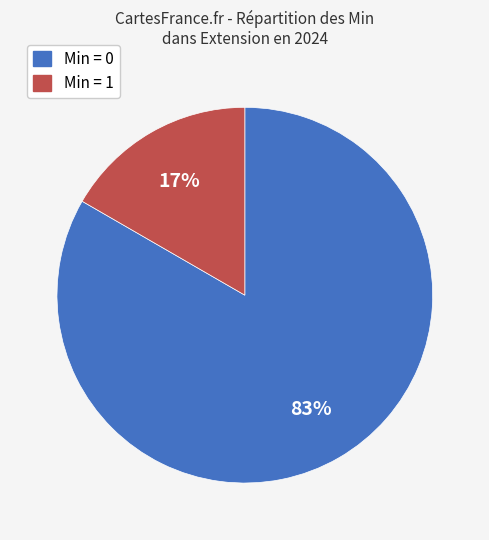

Is there any slice that represents more than half of the pie?

Yes